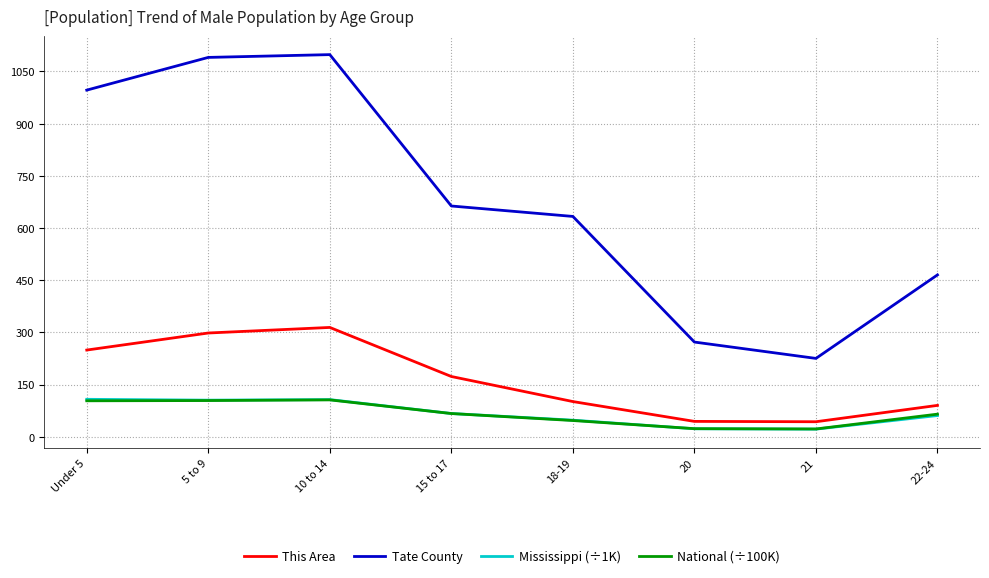

What is the total value across all series at 10 to 14?

1624.4